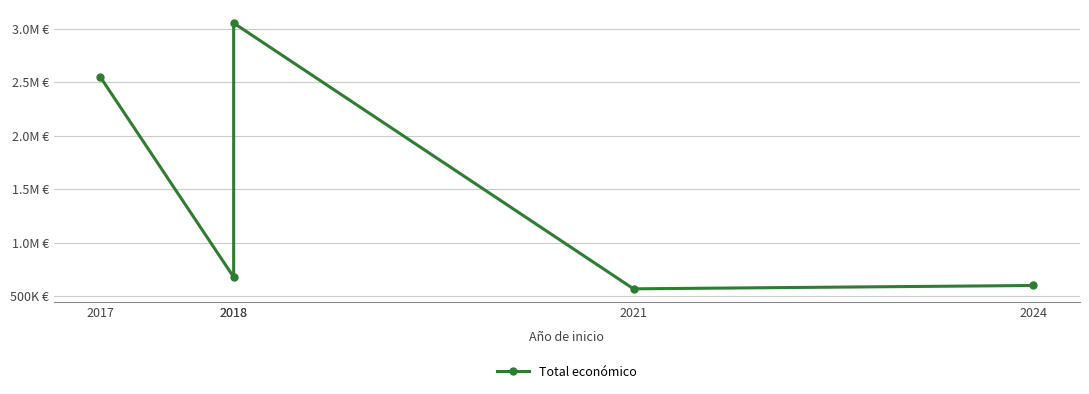

How many points are higher than both their immediate neighbors (excluding endpoints)?

1